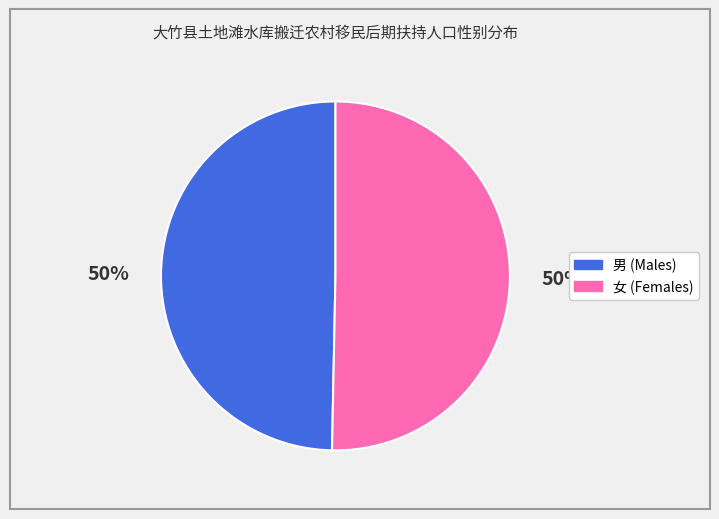

To the nearest percent, what portion does 女 represent?

50%